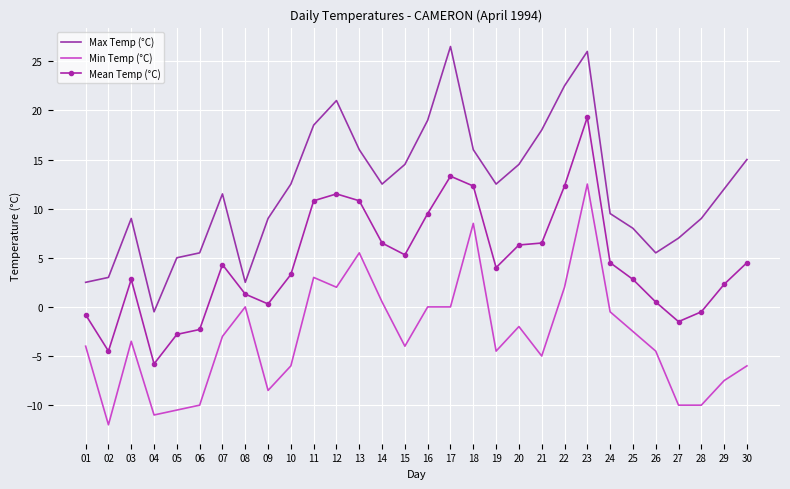

What is the difference between the Min Temp (°C) values at 03 and 08?

3.5